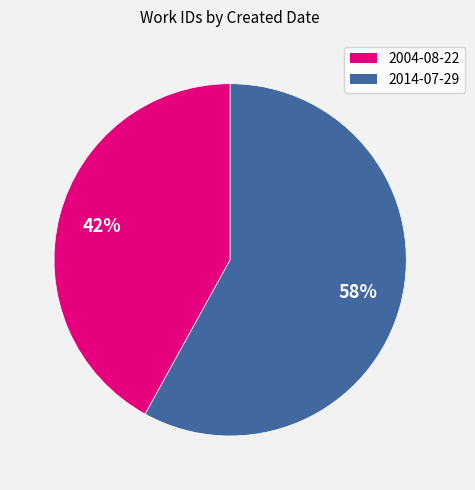

Is it true that 2004-08-22 is 42% of the pie?

True